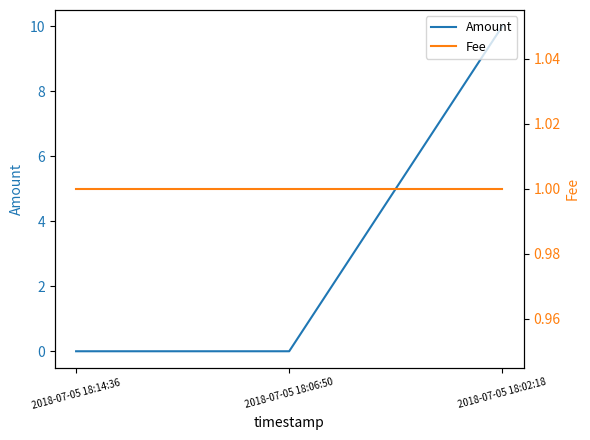

What position from the right is 2018-07-05 18:14:36?

3